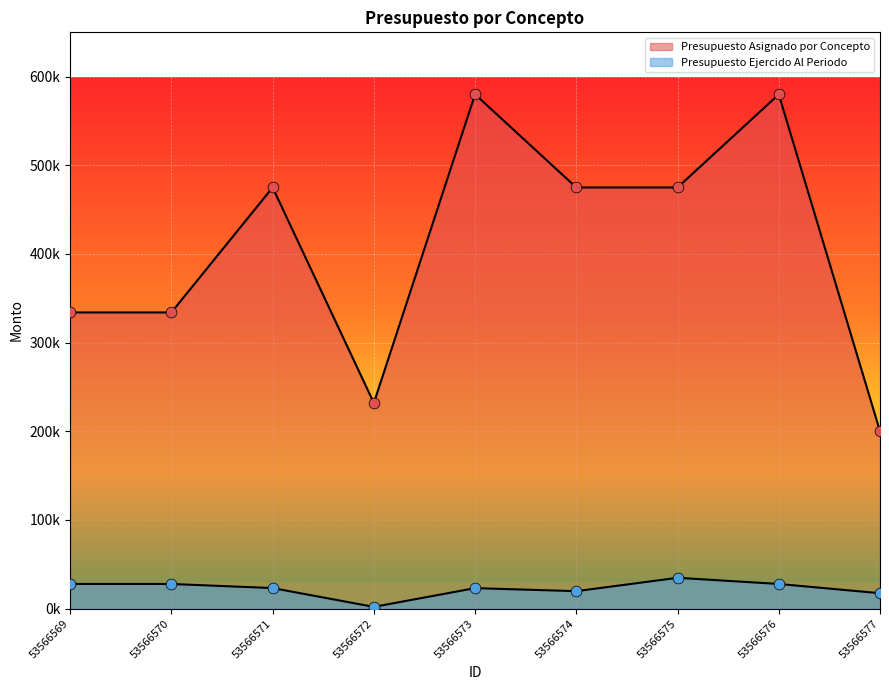

Which series reaches the minimum Y coordinate?

Presupuesto Ejercido Al Periodo